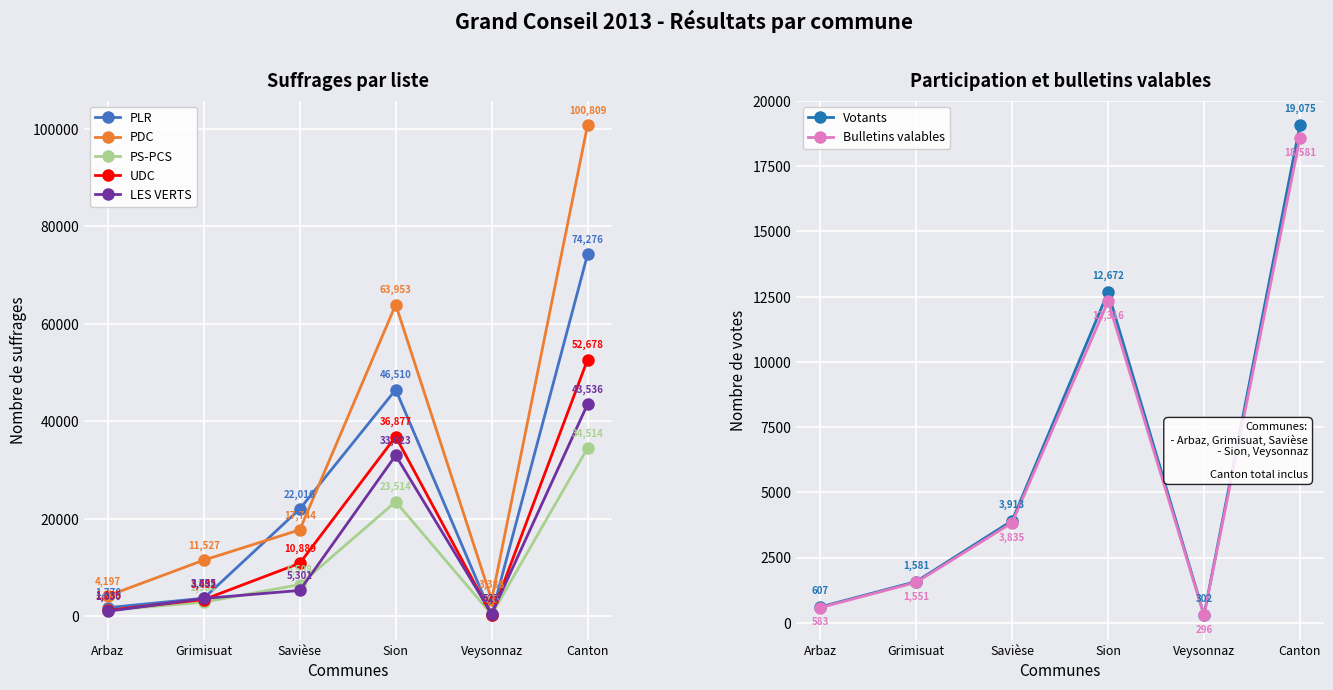

At how many categories does at least one series exceed 32403?

2